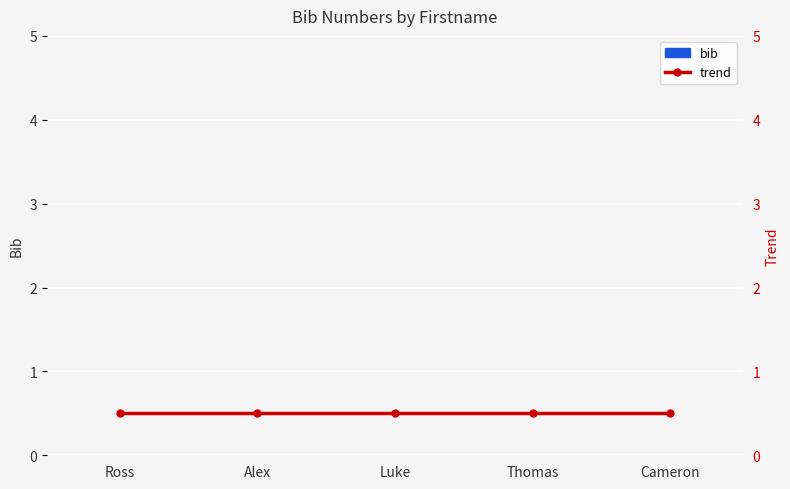

What are all the series names shown in the legend?

bib, trend